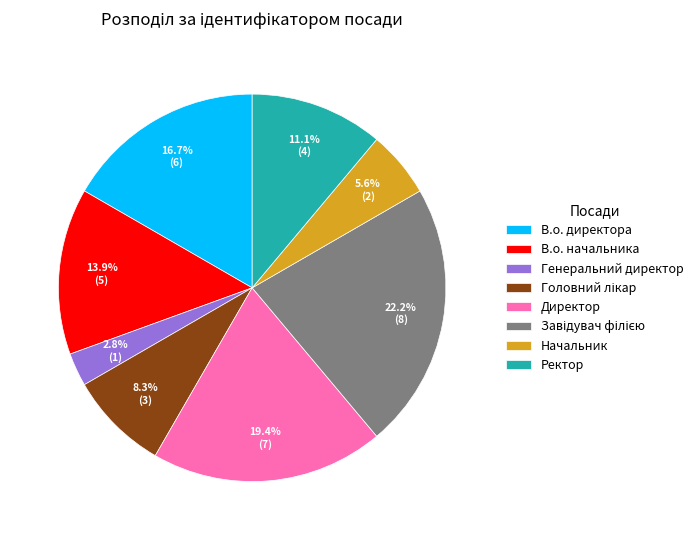

Which category has the smallest portion of the pie?

Генеральний директор